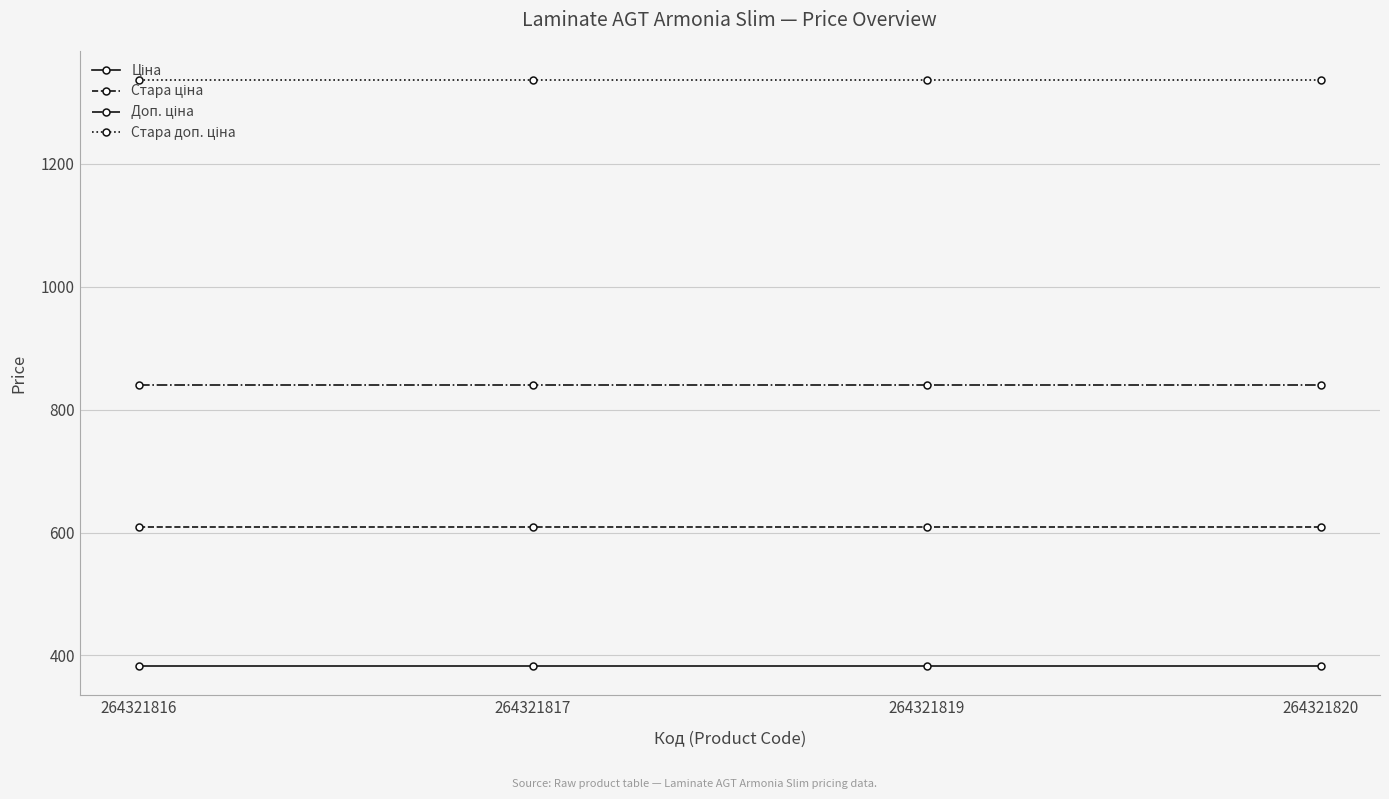

What is the smallest value displayed?

382.9